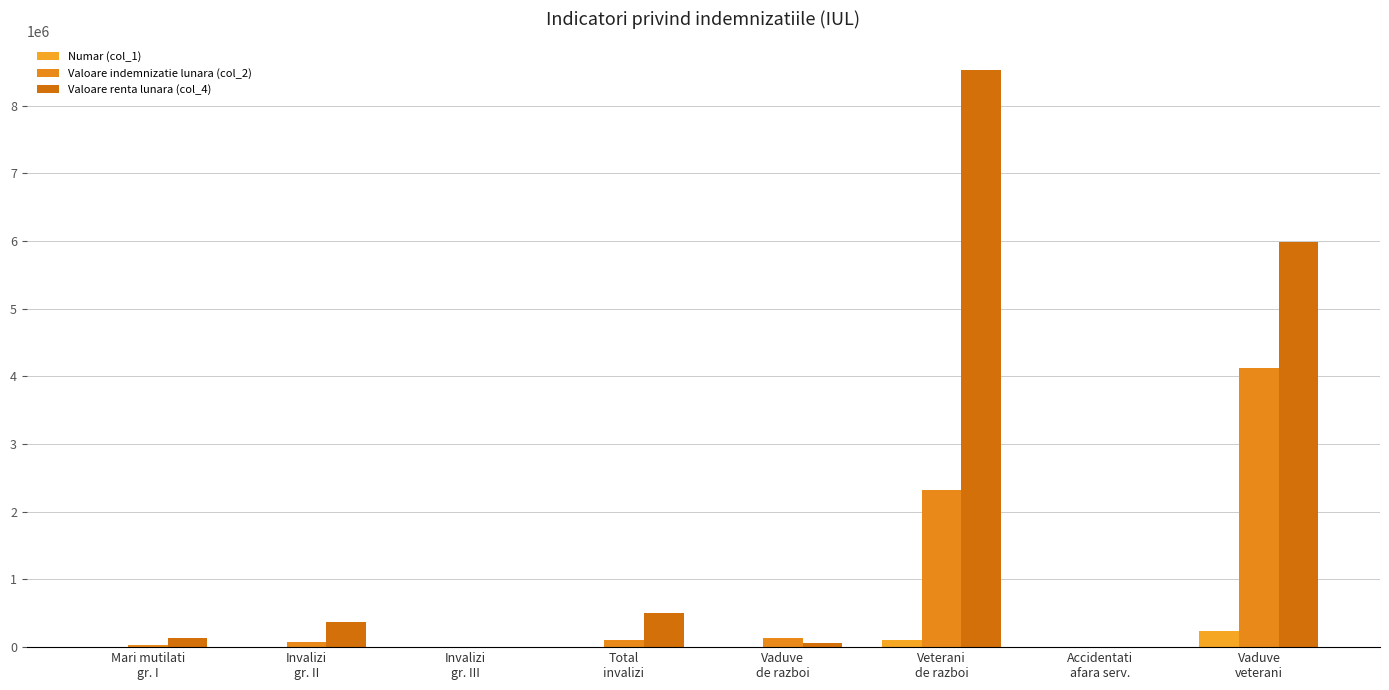

Which series has the largest total across all categories?

Valoare renta lunara (col_4)